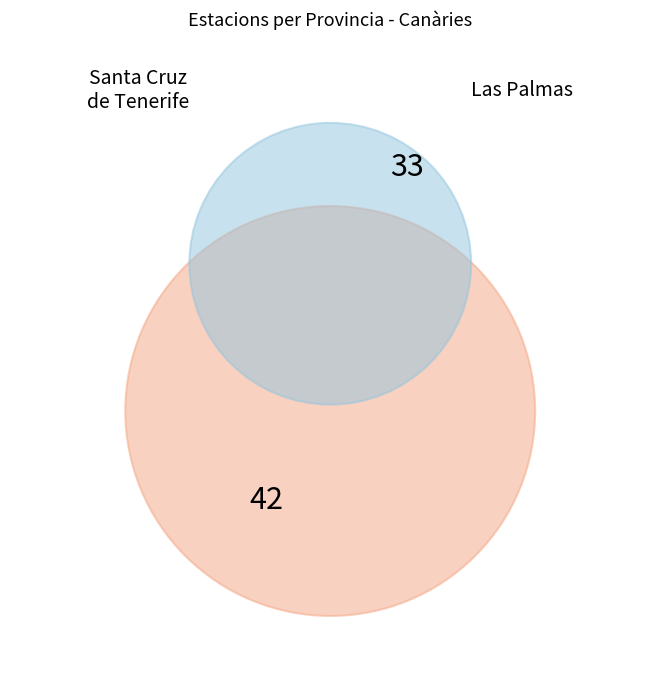

To the nearest percent, what portion does Santa Cruz de Tenerife represent?

56%